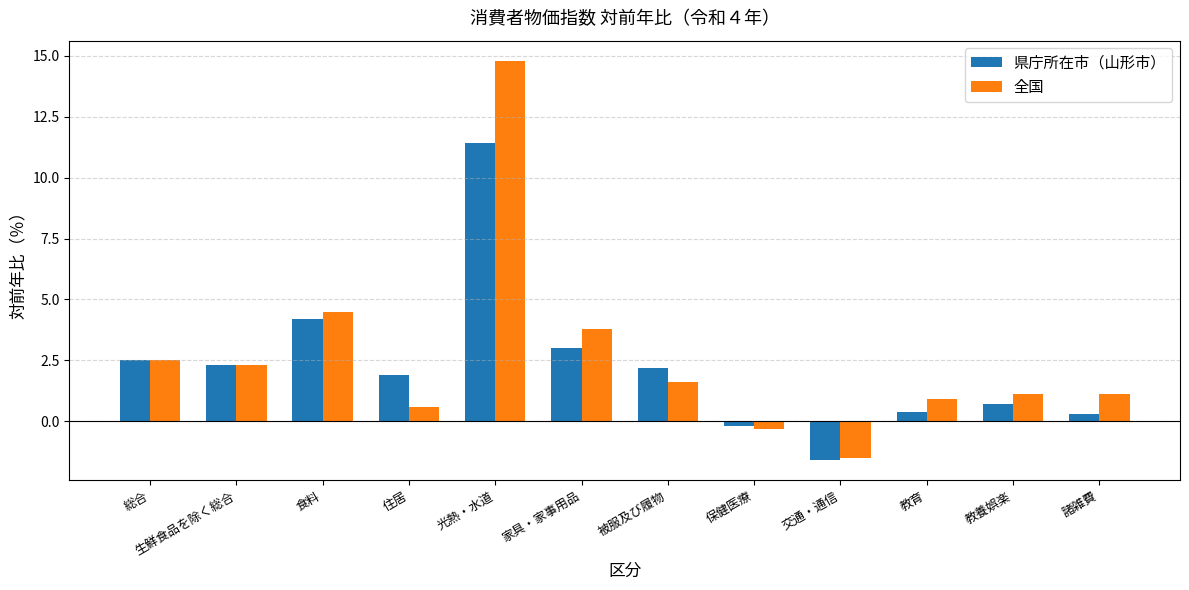

What is the value of the 全国 bar at the 10th from the left?

0.9